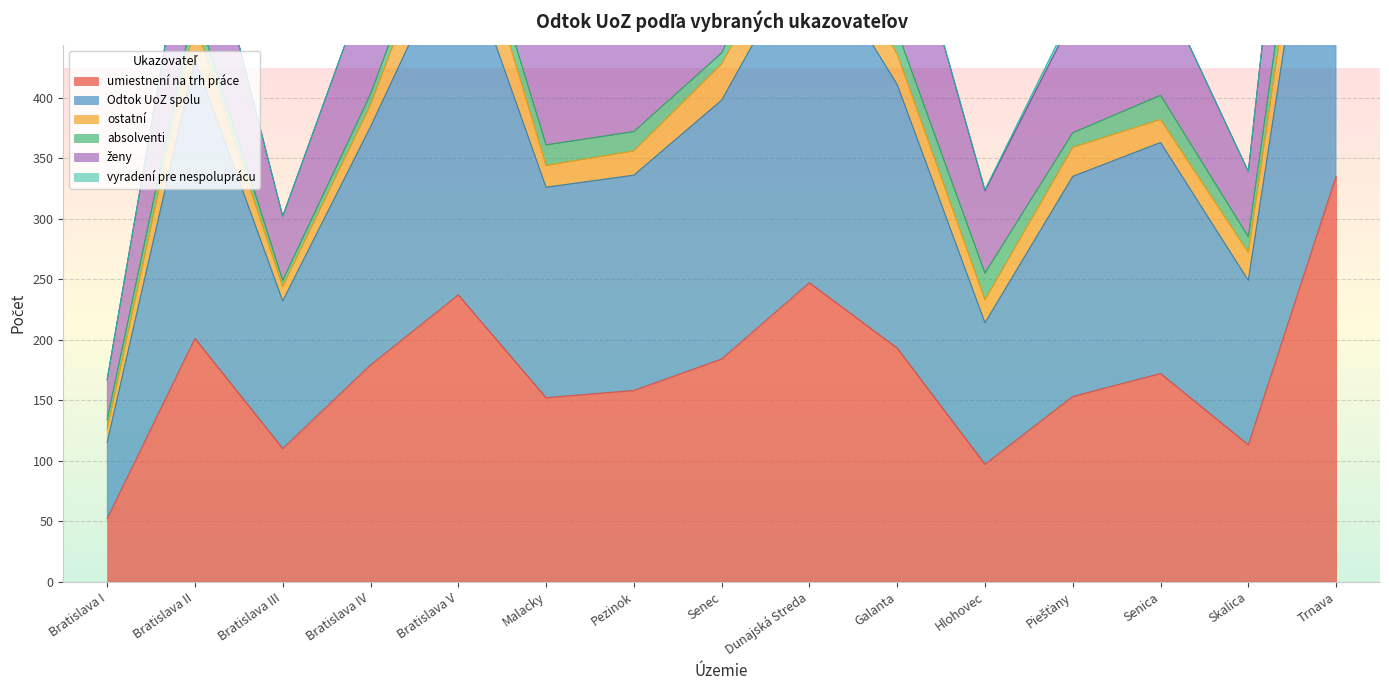

The value of umiestnení na trh práce at Senica is 37. True or false?

False